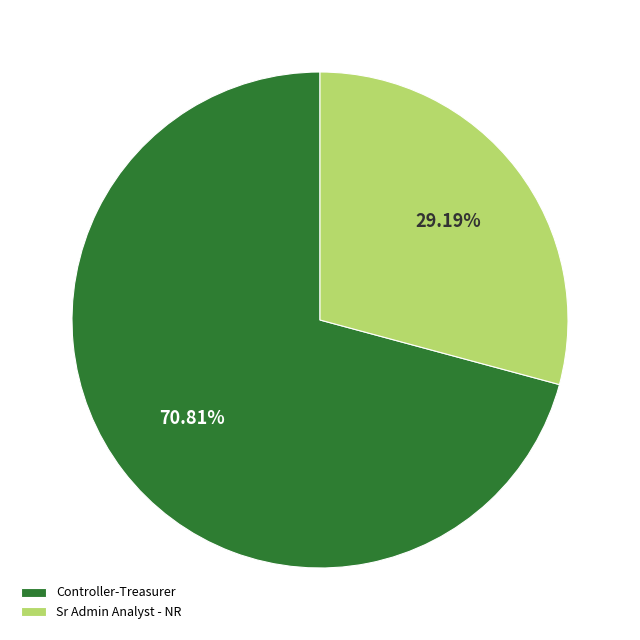

Does Sr Admin Analyst - NR represent more than half of the total?

No